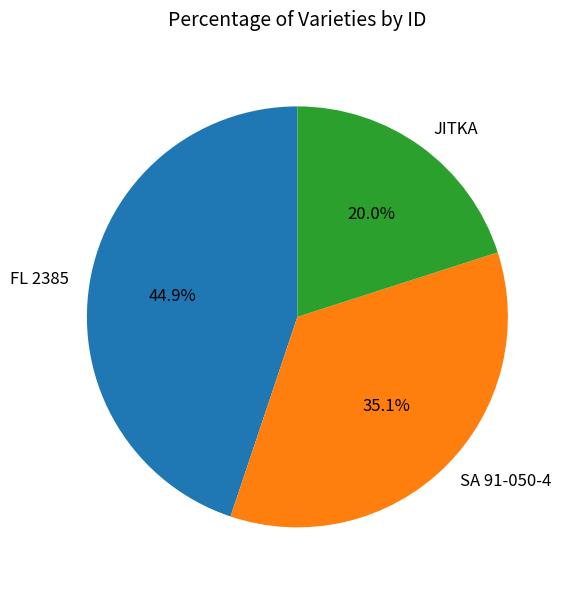

The SA 91-050-4 slice represents 35% of the pie. True or false?

True